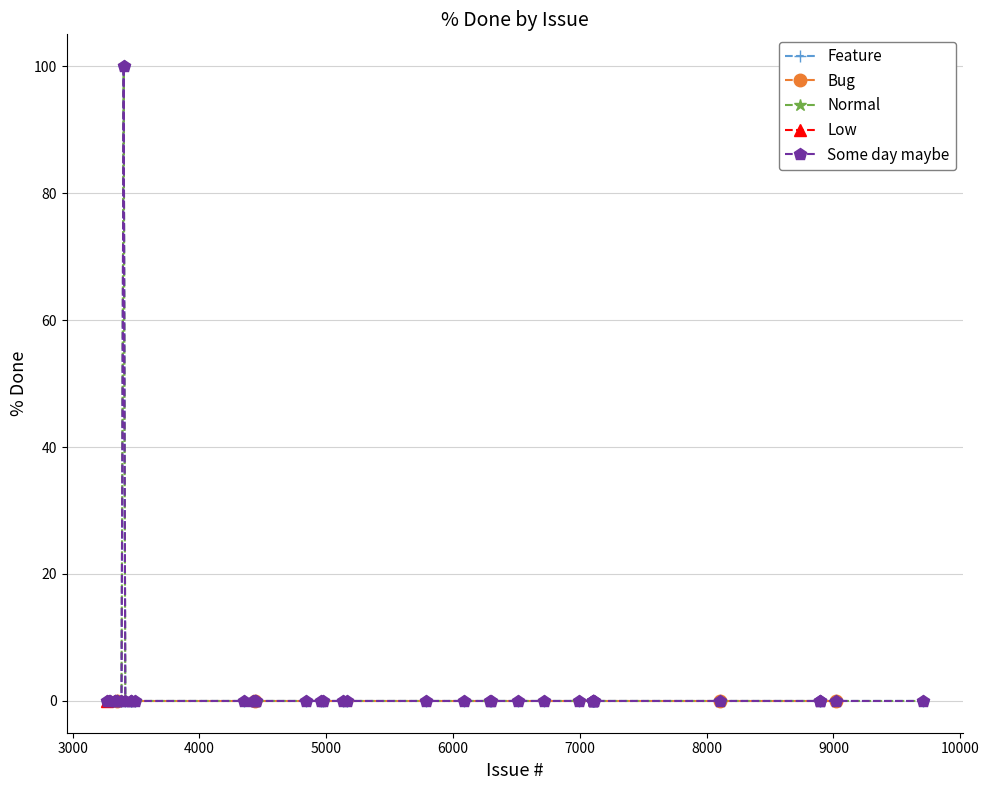

Reading left to right, extract all data points from this chart.

Feature: 0	0	0	0	0	0	0	0	0	0	0	0	0	0	0	0	0	100	0	0
Bug: 0	0	0	0	0	0	0	0	0	0	0	0	0	0	0	0	0	0	0	0
Normal: 0	0	0	0	0	0	0	0	0	0	0	0	0	0	0	0	0	100	0	0
Low: 0	0	0	0	0	0	0	0	0	0	0	0	0	0	0	0	0	0	0	0
Some day maybe: 0	0	0	0	0	0	0	0	0	0	0	0	0	0	0	0	0	100	0	0